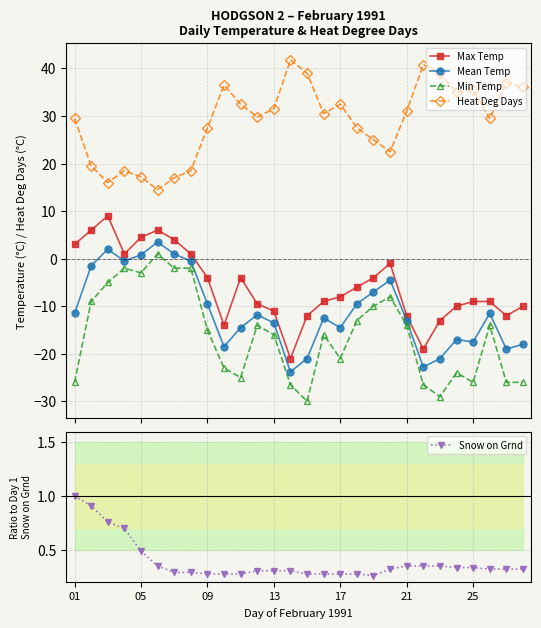

Reading left to right, transcribe all the data shown in this chart.

Max Temp: 3.0	6.0	9.0	1.0	4.5	6.0	4.0	1.0	-4.0	-14.0	-4.0	-9.5	-11.0	-21.0	-12.0	-9.0	-8.0	-6.0	-4.0	-1.0	-12.0	-19.0	-13.0	-10.0	-9.0	-9.0	-12.0	-10.0
Mean Temp: -11.5	-1.5	2.0	-0.5	0.8	3.5	1.0	-0.5	-9.5	-18.5	-14.5	-11.8	-13.5	-23.8	-21.0	-12.5	-14.5	-9.5	-7.0	-4.5	-13.0	-22.8	-21.0	-17.0	-17.5	-11.5	-19.0	-18.0
Min Temp: -26.0	-9.0	-5.0	-2.0	-3.0	1.0	-2.0	-2.0	-15.0	-23.0	-25.0	-14.0	-16.0	-26.5	-30.0	-16.0	-21.0	-13.0	-10.0	-8.0	-14.0	-26.5	-29.0	-24.0	-26.0	-14.0	-26.0	-26.0
Heat Deg Days: 29.5	19.5	16.0	18.5	17.2	14.5	17.0	18.5	27.5	36.5	32.5	29.8	31.5	41.8	39.0	30.5	32.5	27.5	25.0	22.5	31.0	40.8	39.0	35.0	35.5	29.5	37.0	36.0
Snow on Grnd: 1.0	0.9	0.8	0.7	0.5	0.3	0.3	0.3	0.3	0.3	0.3	0.3	0.3	0.3	0.3	0.3	0.3	0.3	0.3	0.3	0.3	0.3	0.3	0.3	0.3	0.3	0.3	0.3